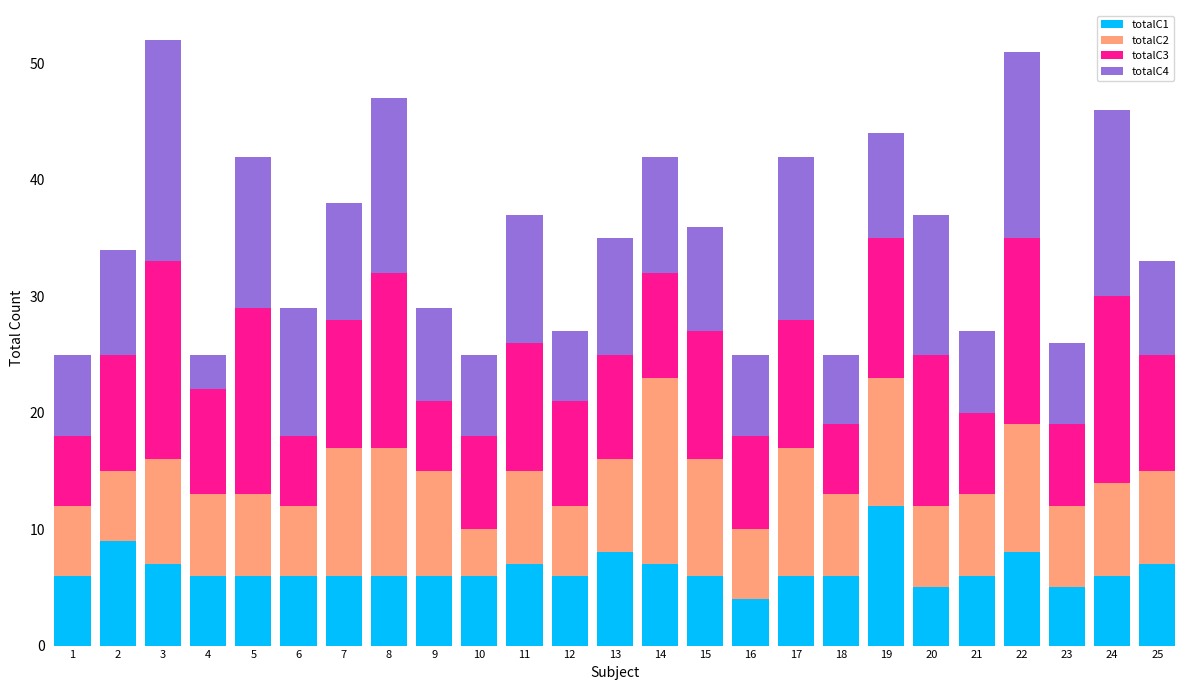

How many categories are shown in the chart?

25